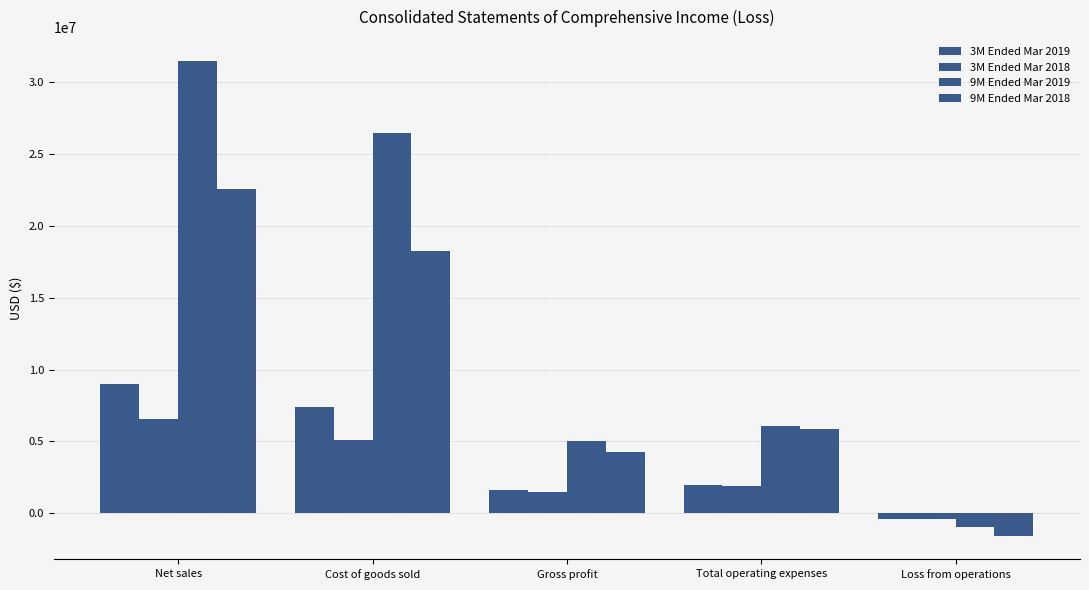

What is the difference between the highest and lowest values at Total operating expenses?

4167144